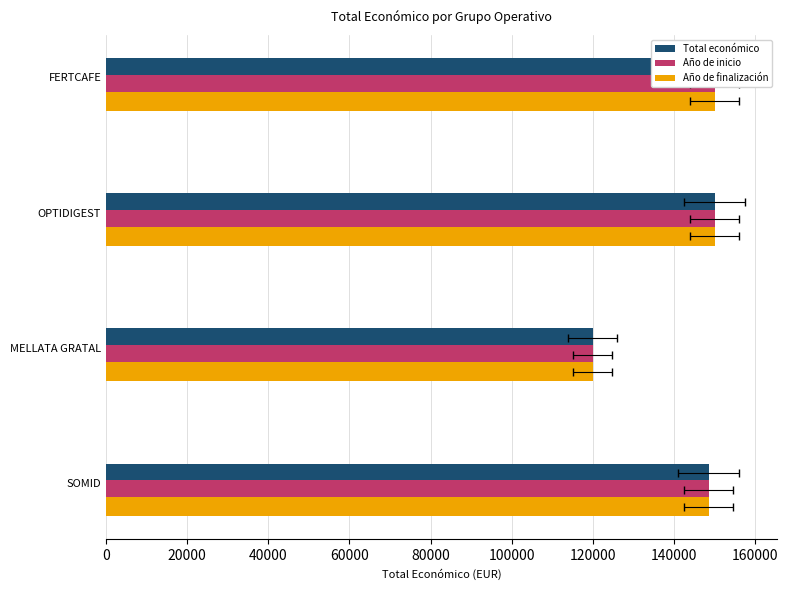

At SOMID, list the series in order from smallest to largest.

Total económico, Año de inicio, Año de finalización